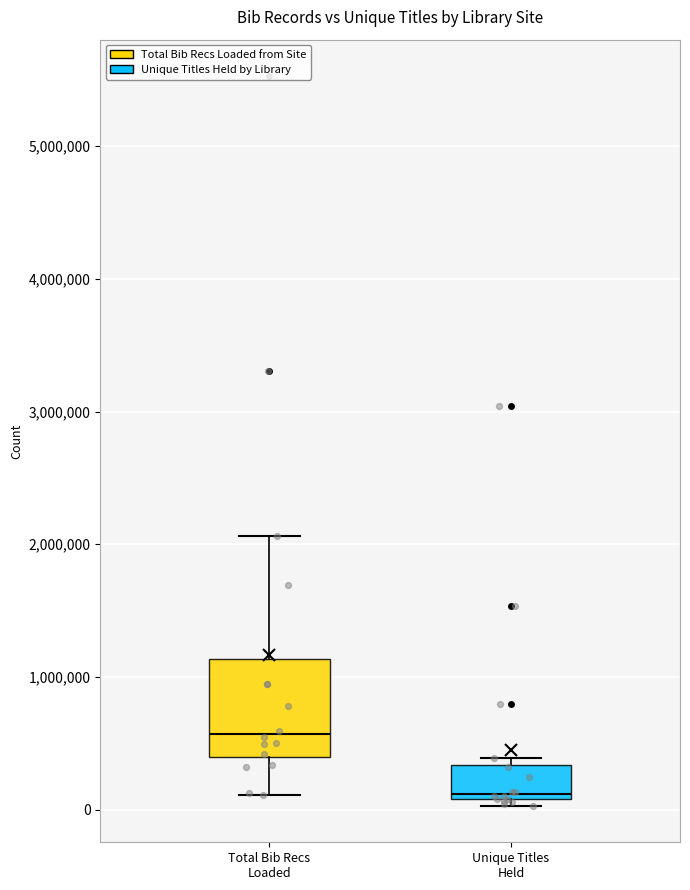

Reading left to right, read every box against the y-axis: the position of its median line, the range the box covers, and the ends of its whiskers. The values are not printed on the chart, so give them approximately, as read against the axis.

Total Bib Recs Loaded: median 600000, box 400000 to 1100000, whiskers 100000 to 2100000
Unique Titles Held: median 100000 (just above the box's lower edge), box 100000 to 300000, whiskers 0 to 400000